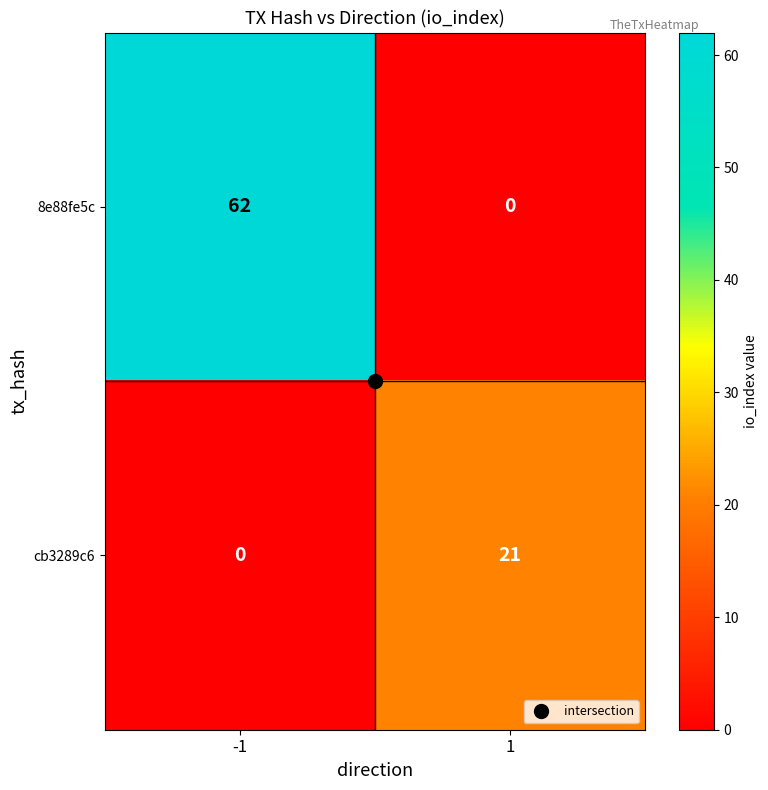

What is the difference between the maximum and minimum values in the 8e88fe5c series?

62